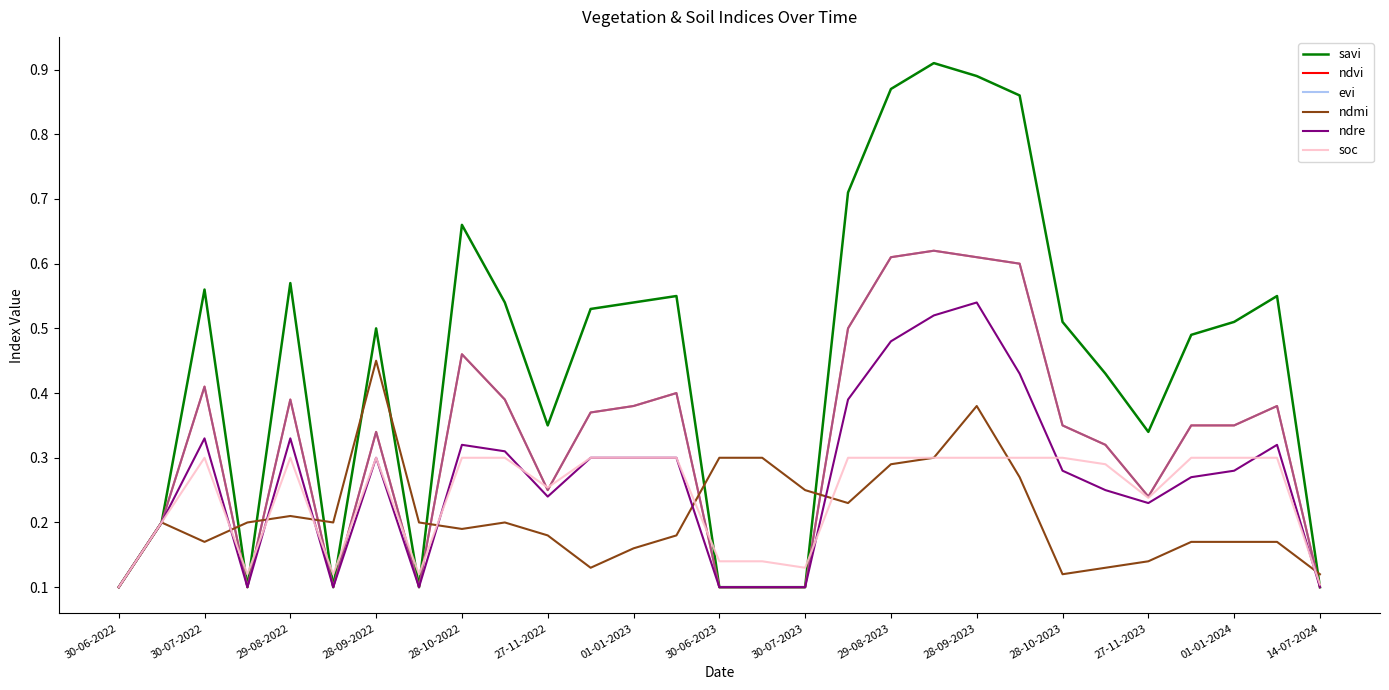

How many lines are shown in the chart?

6